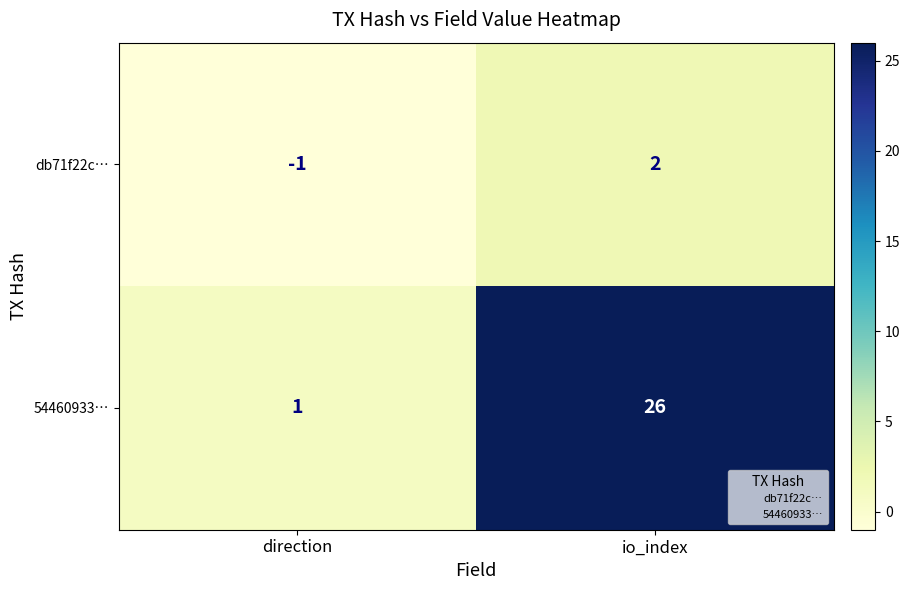

What is the average value of the 54460933… series?

14